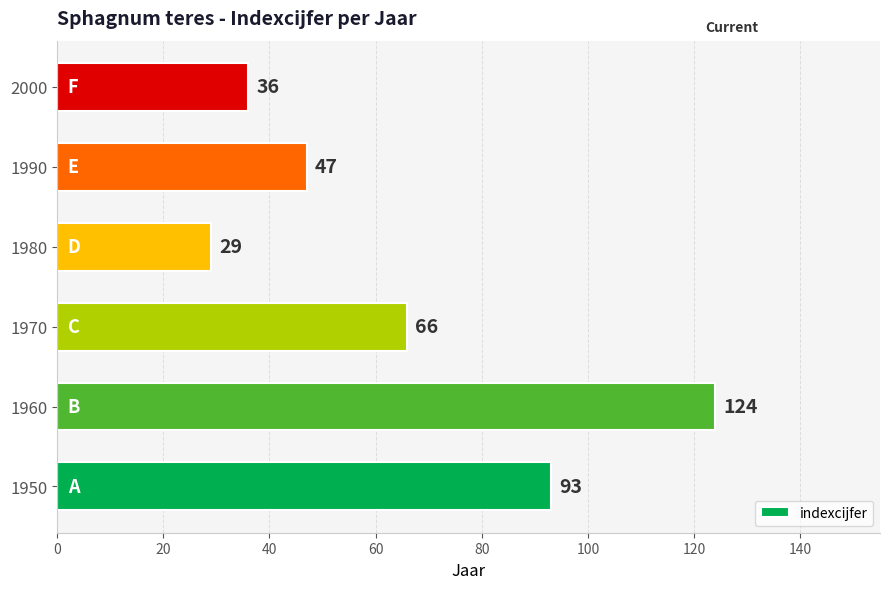

Does the chart contain any negative values?

No